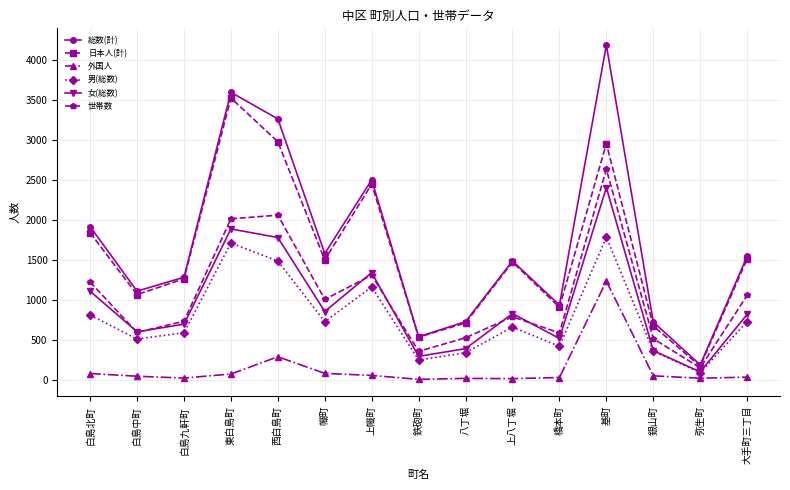

What value does the 男(総数) series have at 上幟町?

1162